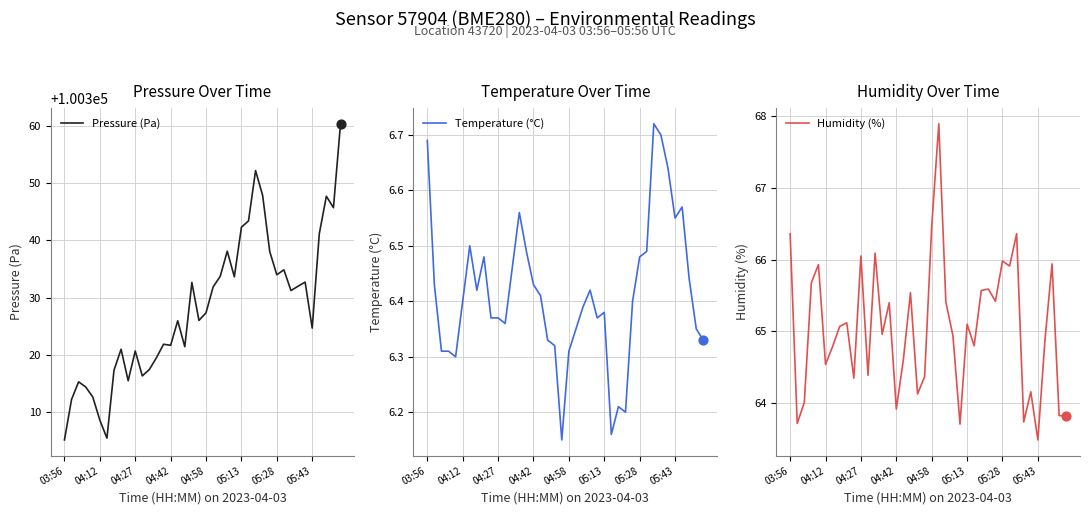

Which series contains the highest Y value?

Pressure (Pa)